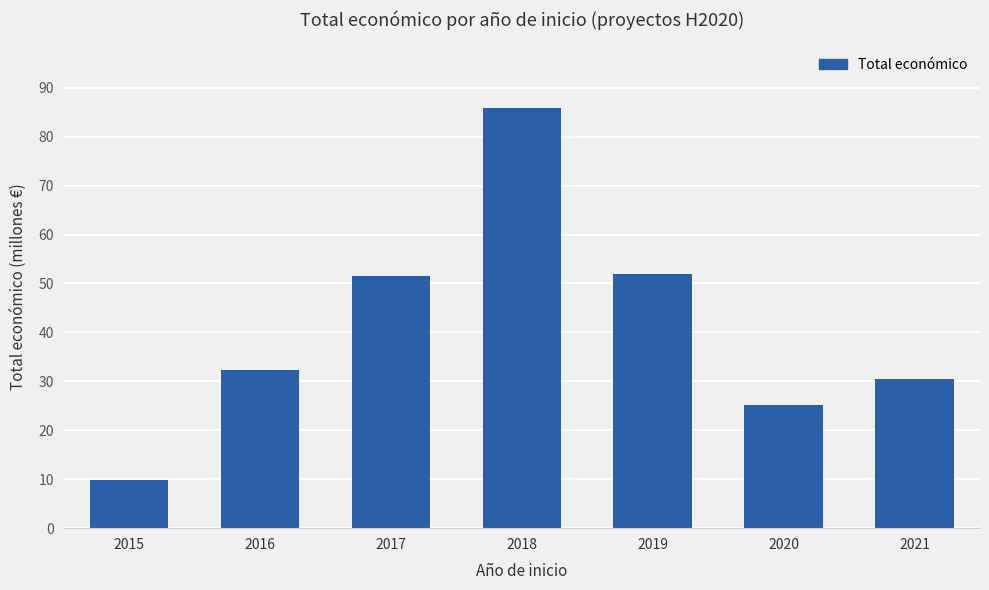

Reading left to right, list all the values displayed in this chart.

2015=9913857	2016=32391250	2017=51518780	2018=85837407	2019=51994658	2020=25155815	2021=30469220